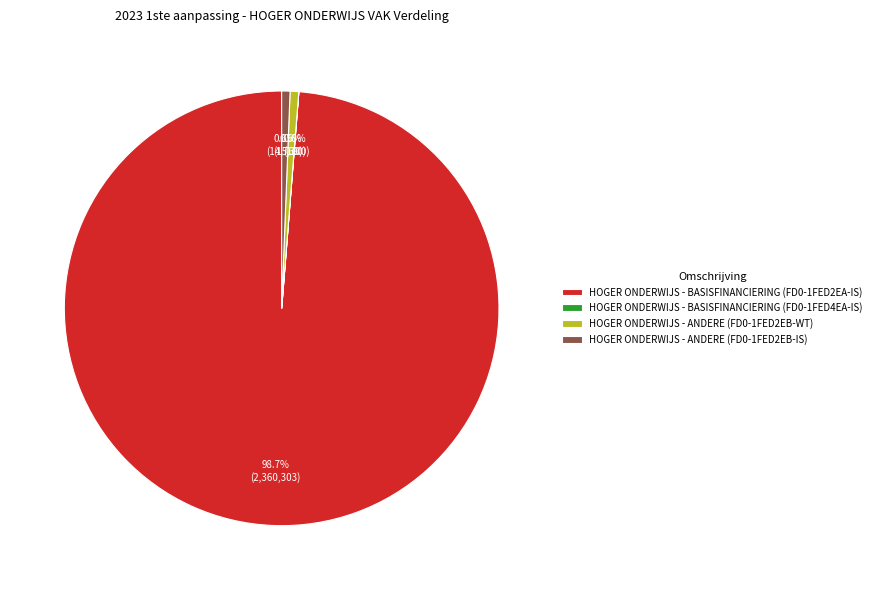

What portion of the pie excludes HOGER ONDERWIJS - ANDERE (FD0-1FED2EB-WT)?

99.4%